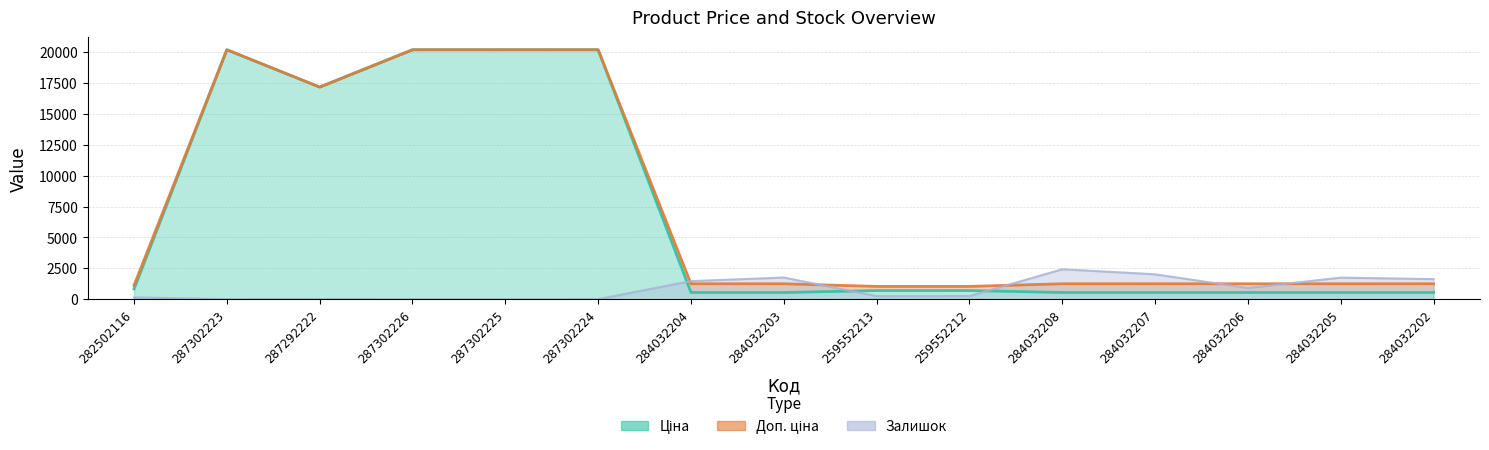

Where does the Залишок series first go above 254?

284032204